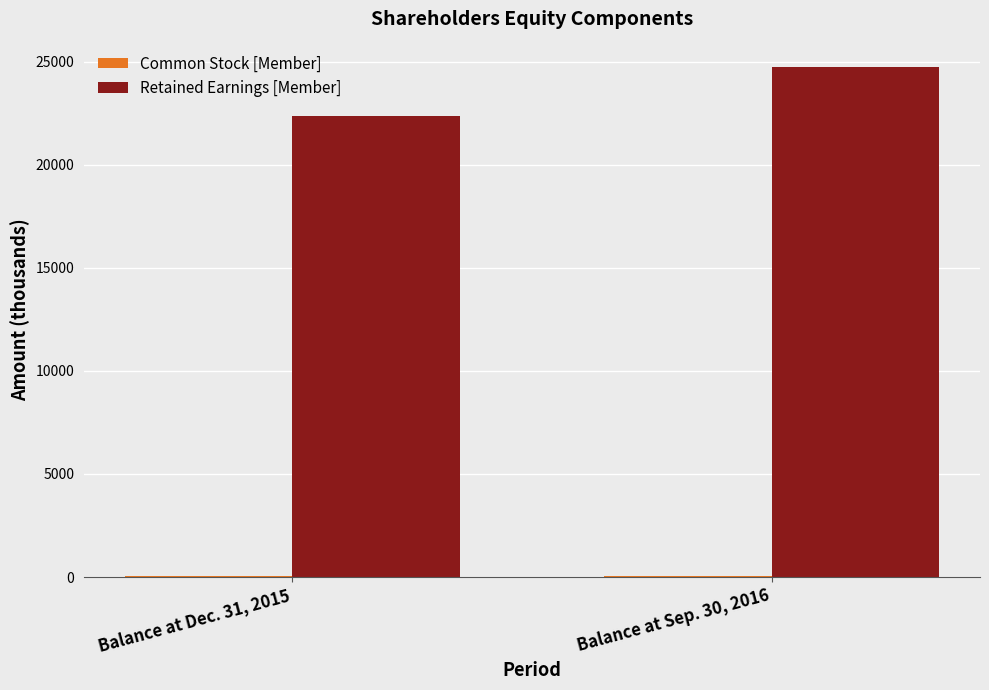

What is the highest value of the Retained Earnings [Member] series?

24728